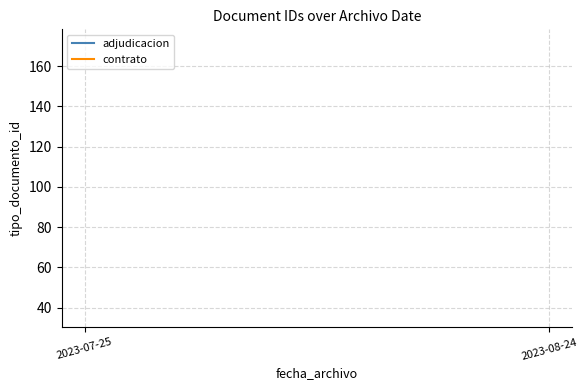

At 2023-07-25, list the series in order from smallest to largest.

adjudicacion, contrato